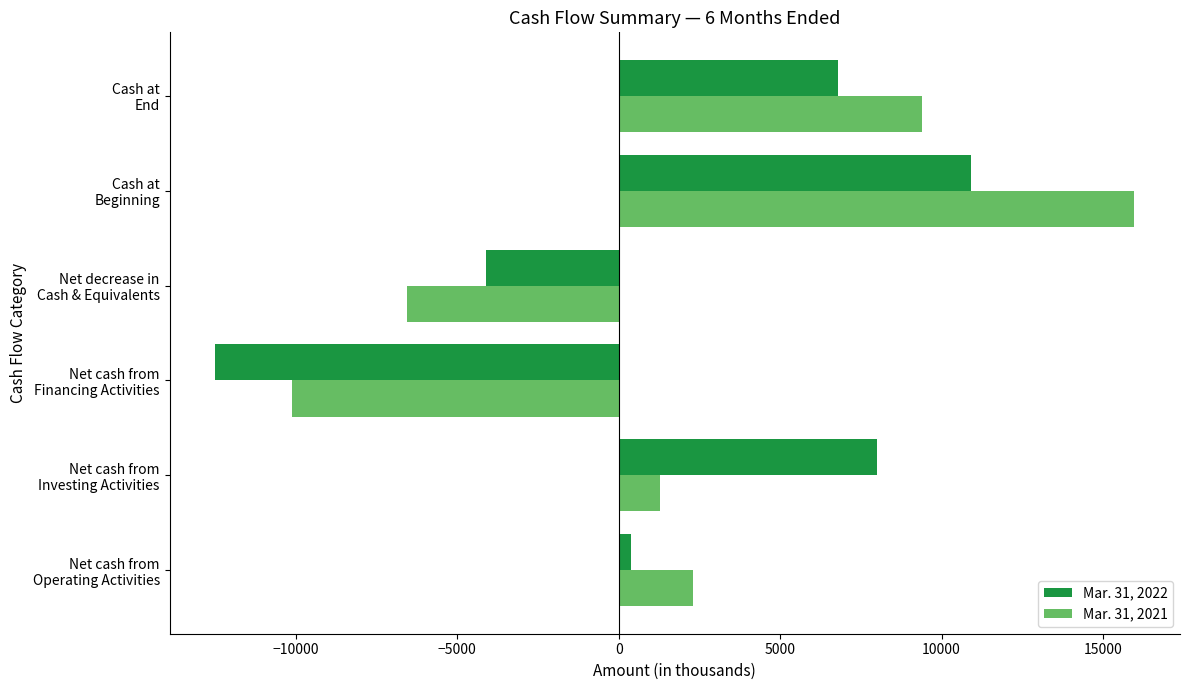

What are all the series names shown in the legend?

Mar. 31, 2022, Mar. 31, 2021